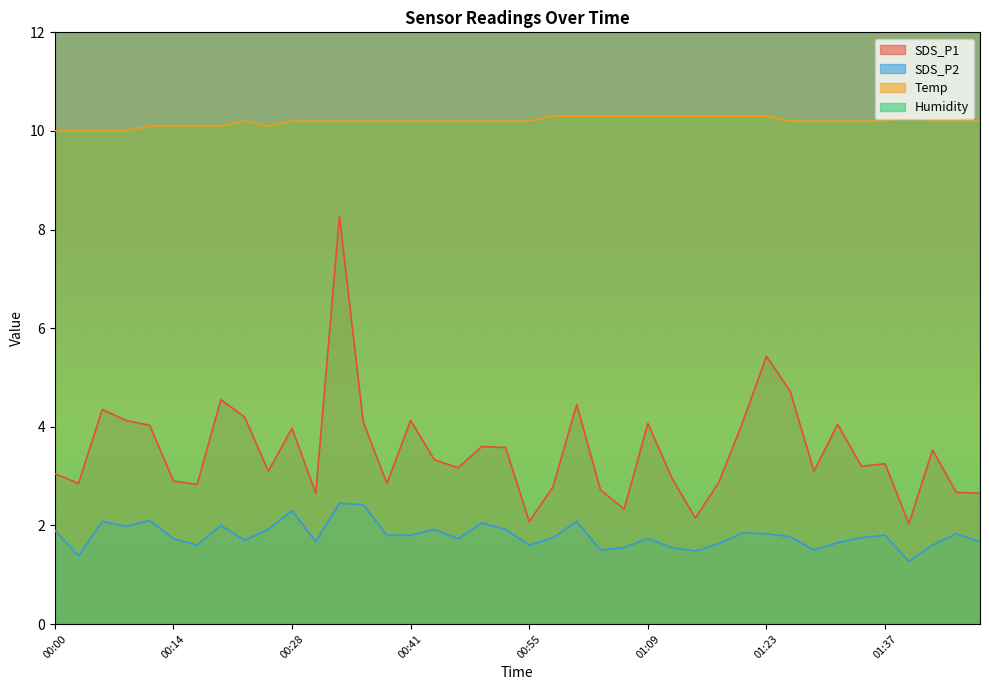

Which category has the lowest value in the Humidity series?

01:37